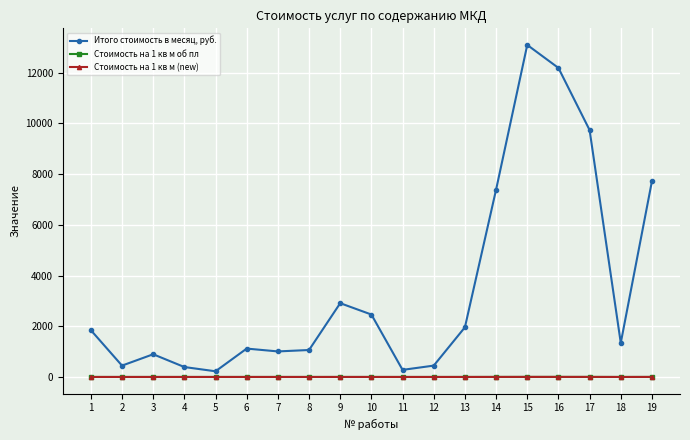

True or false: Стоимость на 1 кв м (new) has more than 1 points higher than both neighbors.

True